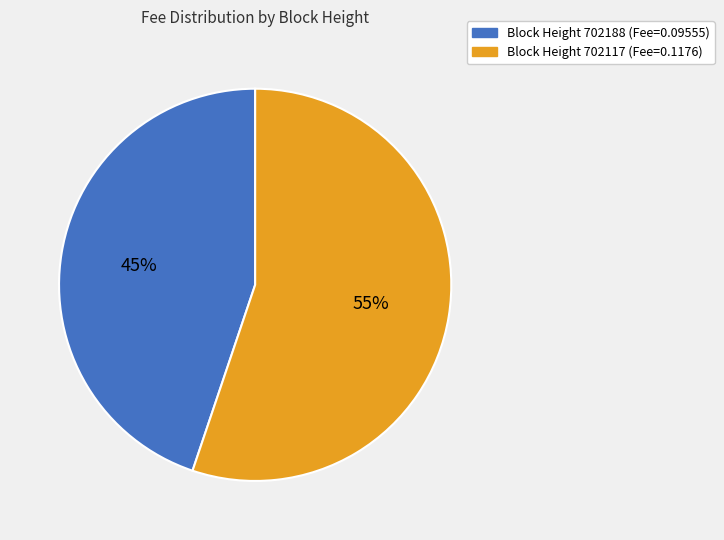

To the nearest percent, what is the difference between the largest and smallest slice percentages?

10%